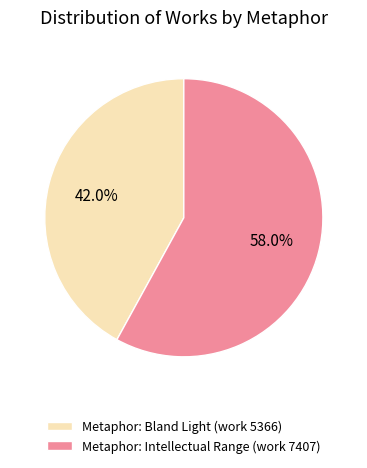

What percentage is the Metaphor: Bland Light (work 5366) slice, to the nearest percent?

42%